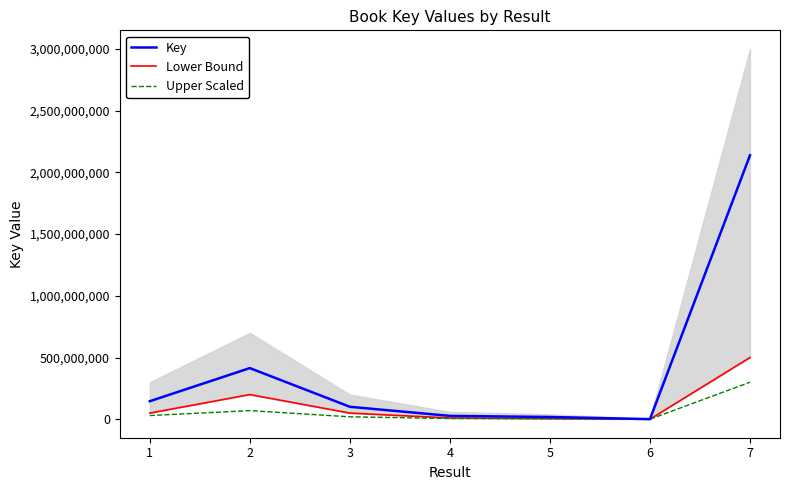

Rank the categories by Lower Bound value from lowest to highest.

6, 5, 4, 1, 3, 2, 7